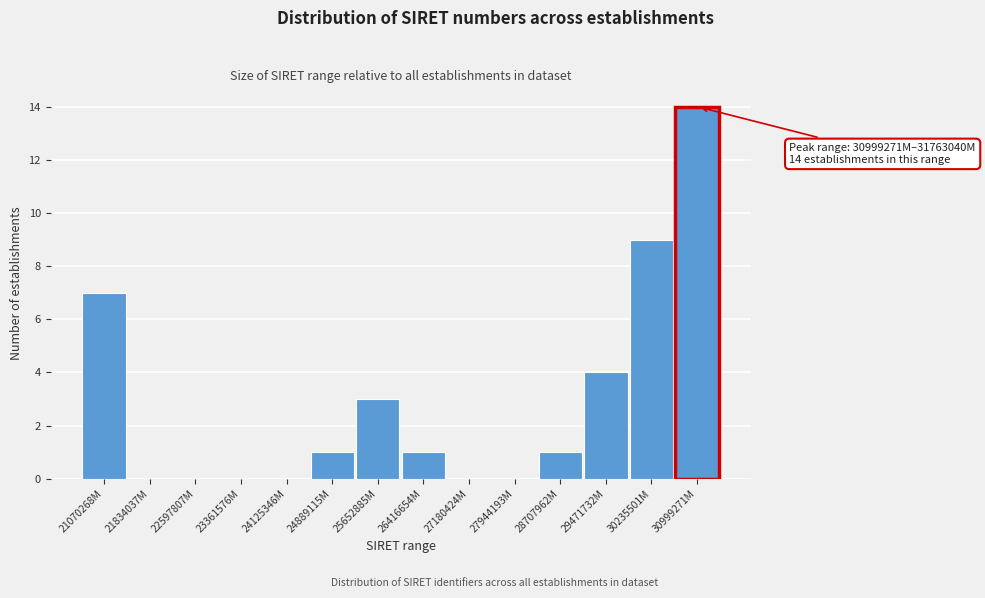

Reading right to left, transcribe all the data shown in this chart.

30999271M=14	30235501M=9	29471732M=4	28707962M=1	27944193M=0	27180424M=0	26416654M=1	25652885M=3	24889115M=1	24125346M=0	23361576M=0	22597807M=0	21834037M=0	21070268M=7